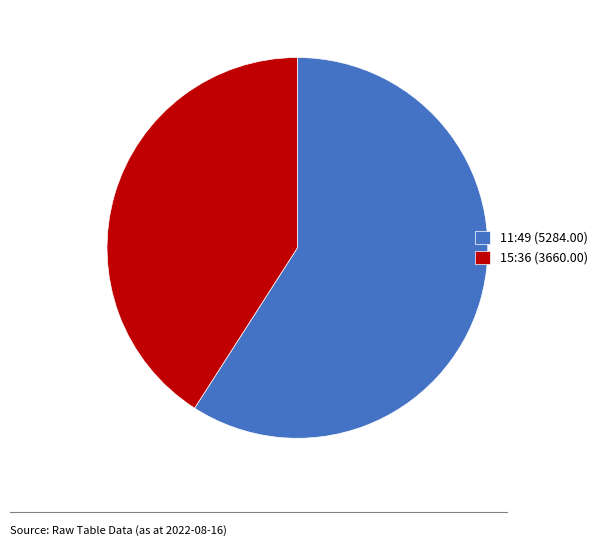

Is there any slice that represents more than half of the pie?

Yes